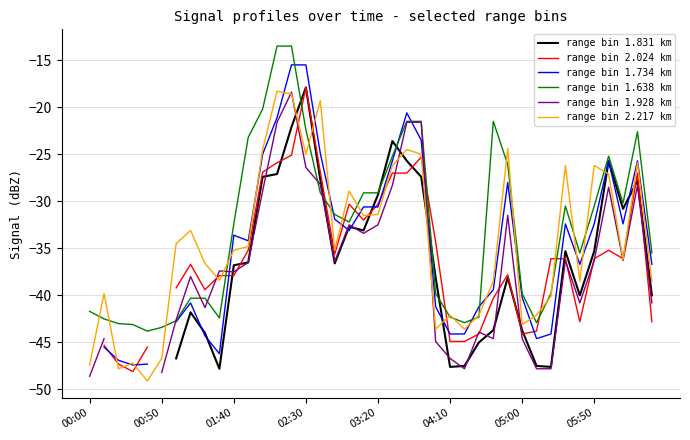

The range bin 2.217 km series shows -35.2 at 01:40. True or false?

True